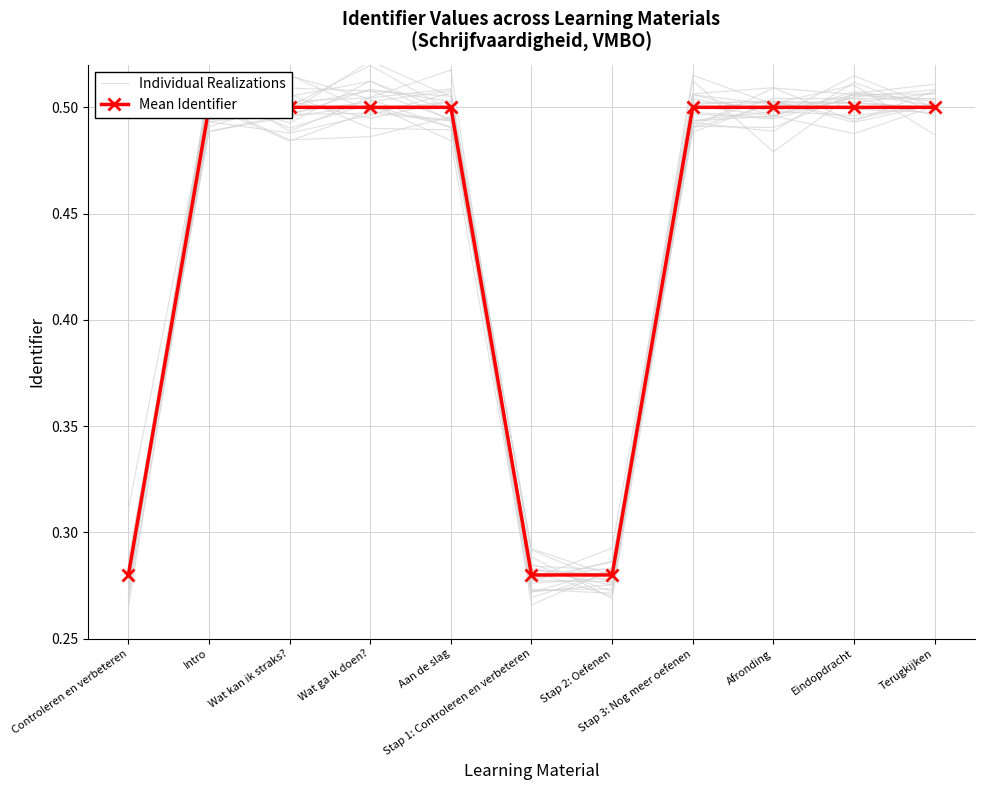

Reading left to right, what are all the values shown in this chart?

Individual Realizations: 0.3	0.5	0.5	0.5	0.5	0.3	0.3	0.5	0.5	0.5	0.5
Mean Identifier: 0.3	0.5	0.5	0.5	0.5	0.3	0.3	0.5	0.5	0.5	0.5